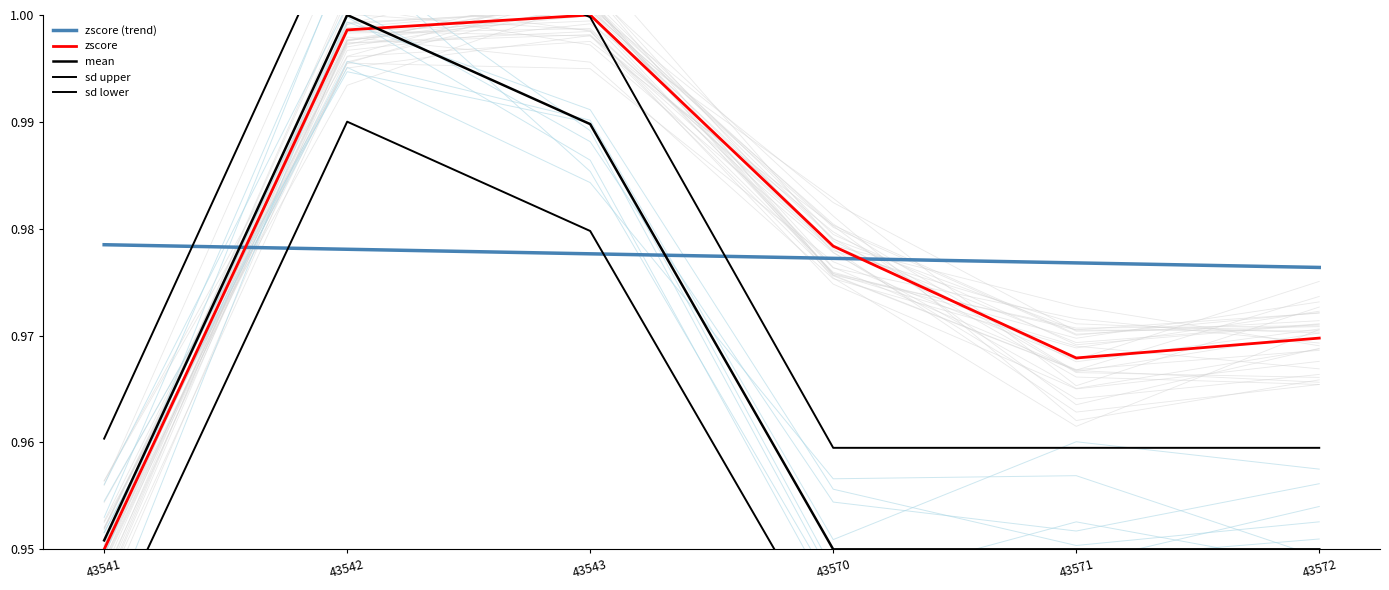

What is the minimum value shown in the chart?

0.9